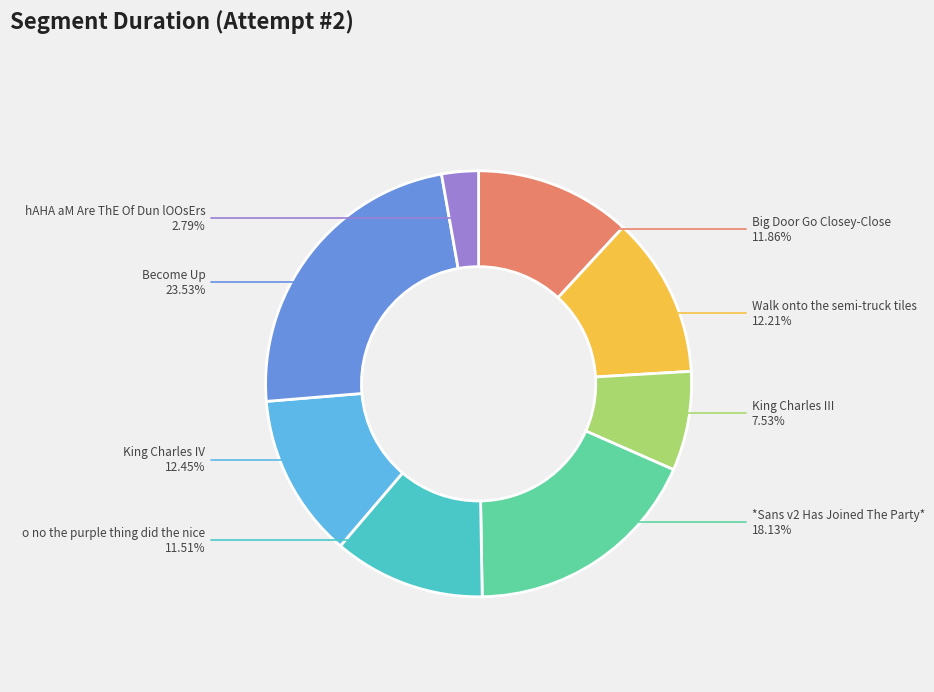

To the nearest percent, what is the difference between the largest and smallest slice percentages?

21%